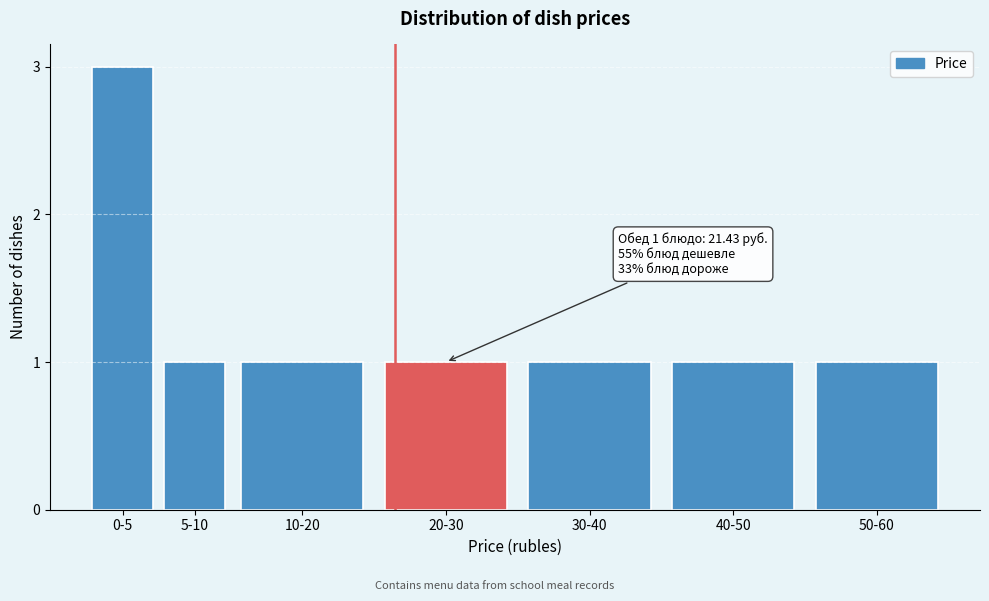

Reading left to right, what are all the values shown in this chart?

3	1	1	1	1	1	1